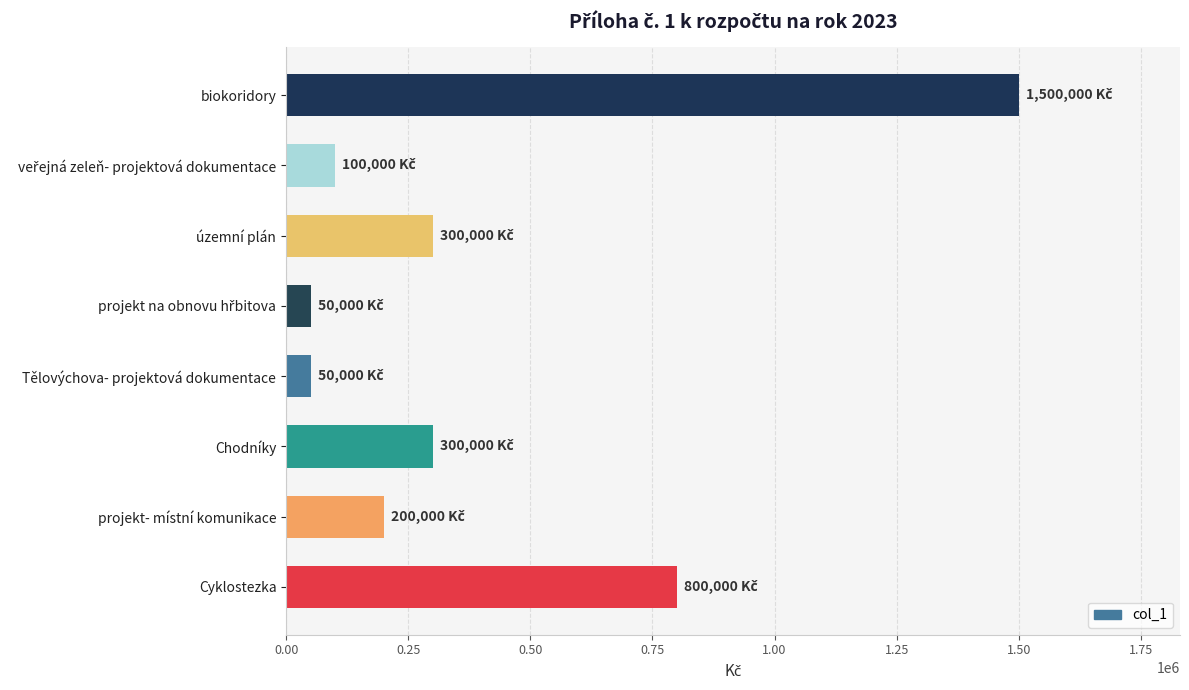

Reading bottom to top, transcribe all the data shown in this chart.

800000	200000	300000	50000	50000	300000	100000	1500000